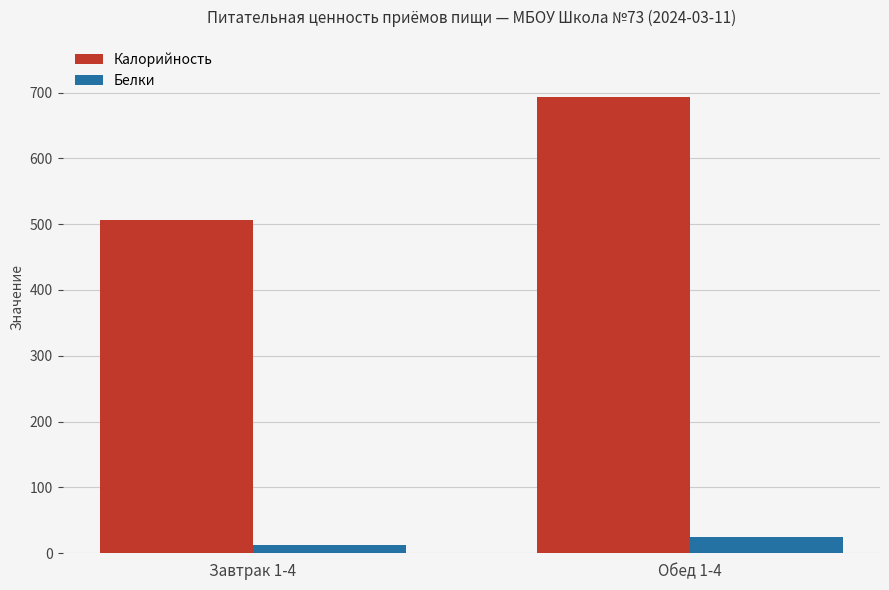

Which series has the largest range (max minus min)?

Калорийность